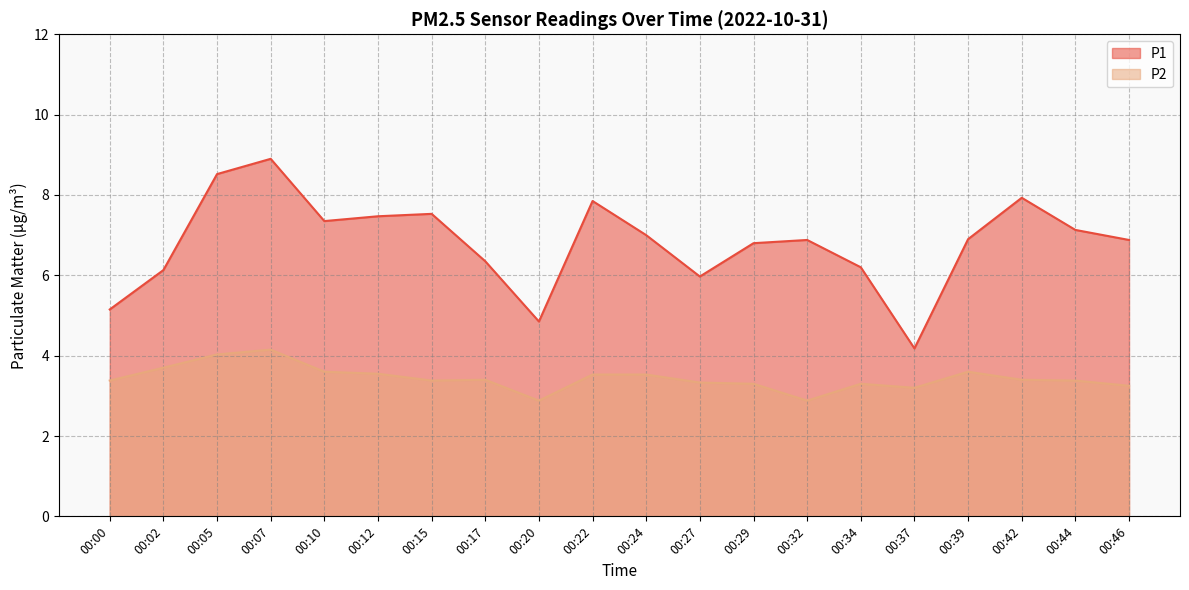

What are all the series names shown in the legend?

P1, P2